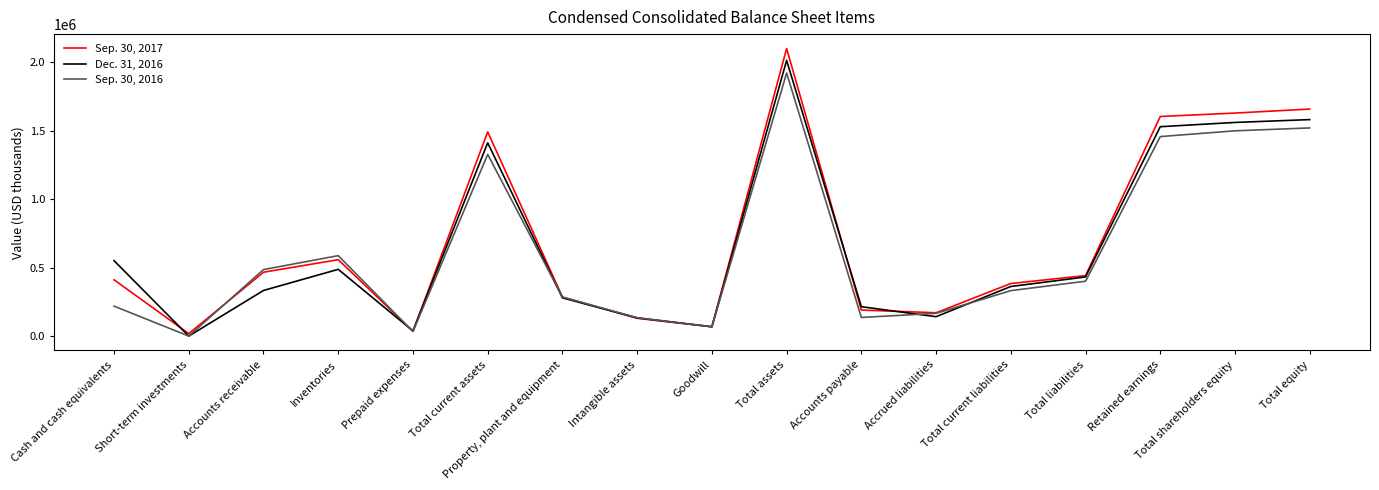

In Dec. 31, 2016, how many points are lower than both neighbors (excluding endpoints)?

4